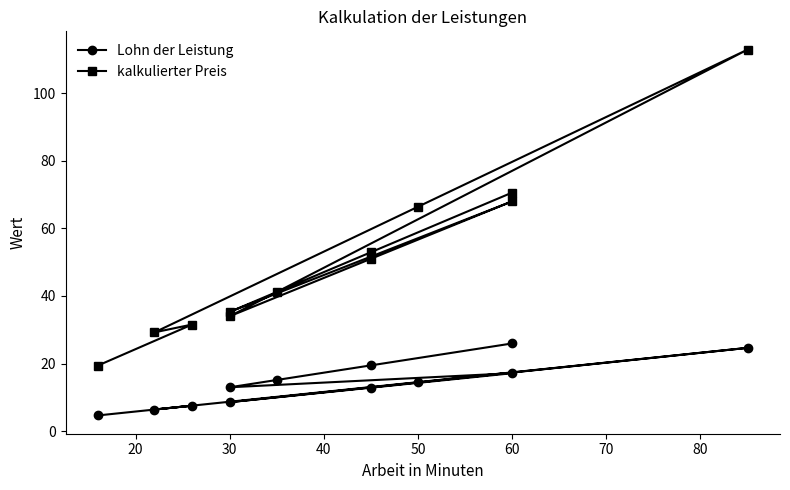

True or false: Lohn der Leistung and kalkulierter Preis intersect in this chart.

False